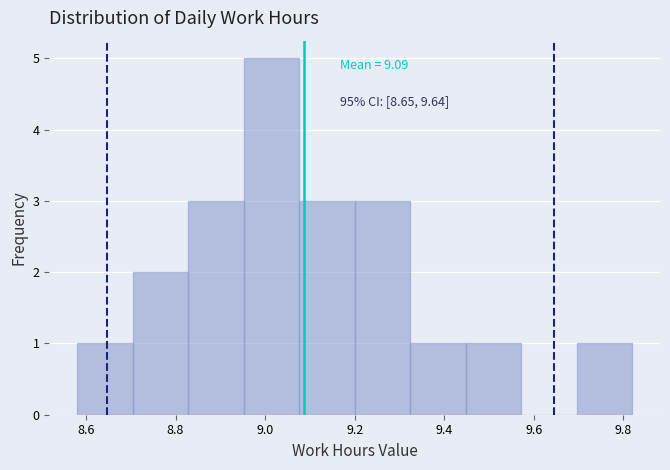

Over which range of the x-axis is the bar tallest?

8.952 to 9.076